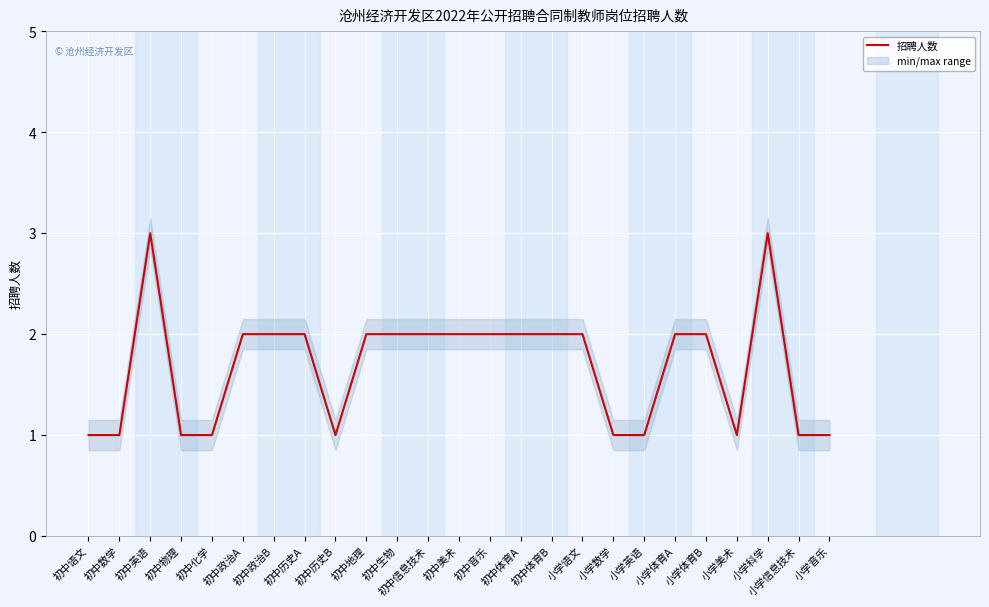

What is the maximum value shown in the chart?

3